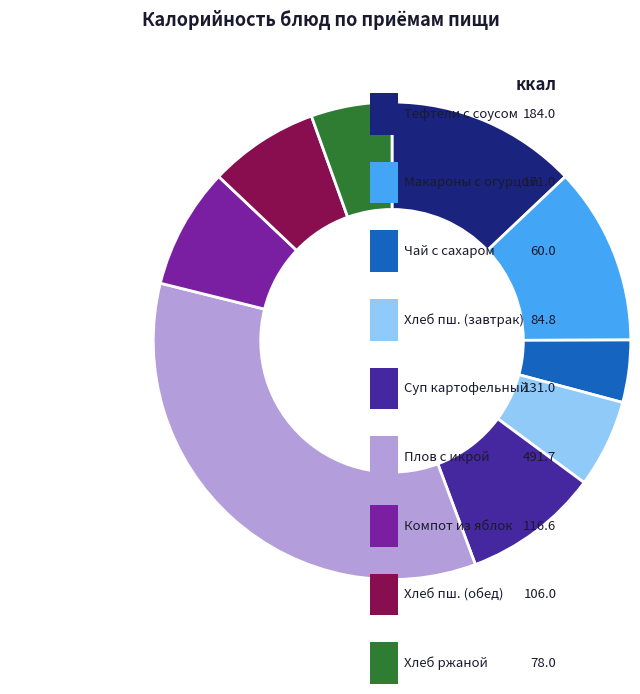

Which slice is the smallest?

Чай с сахаром